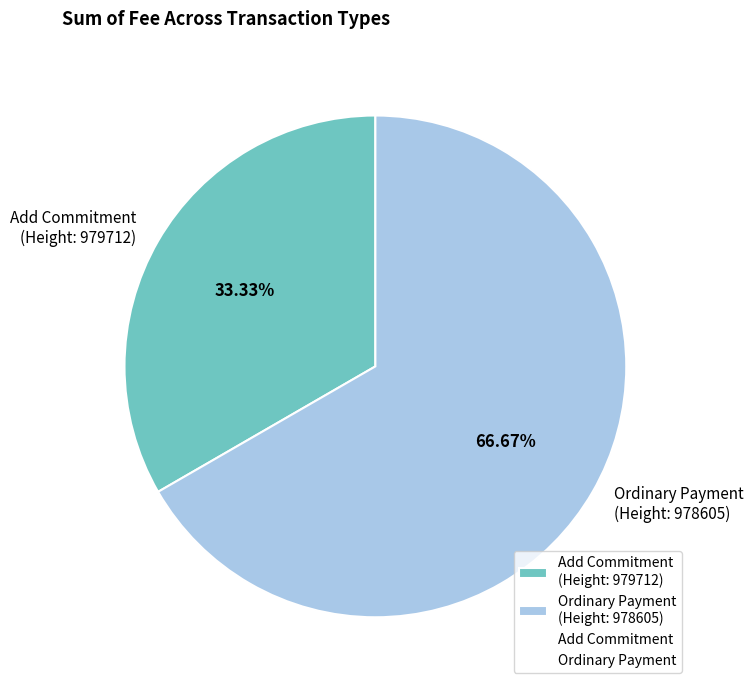

Between Add Commitment (Height: 979712) and Ordinary Payment (Height: 978605), which is larger?

Ordinary Payment (Height: 978605)